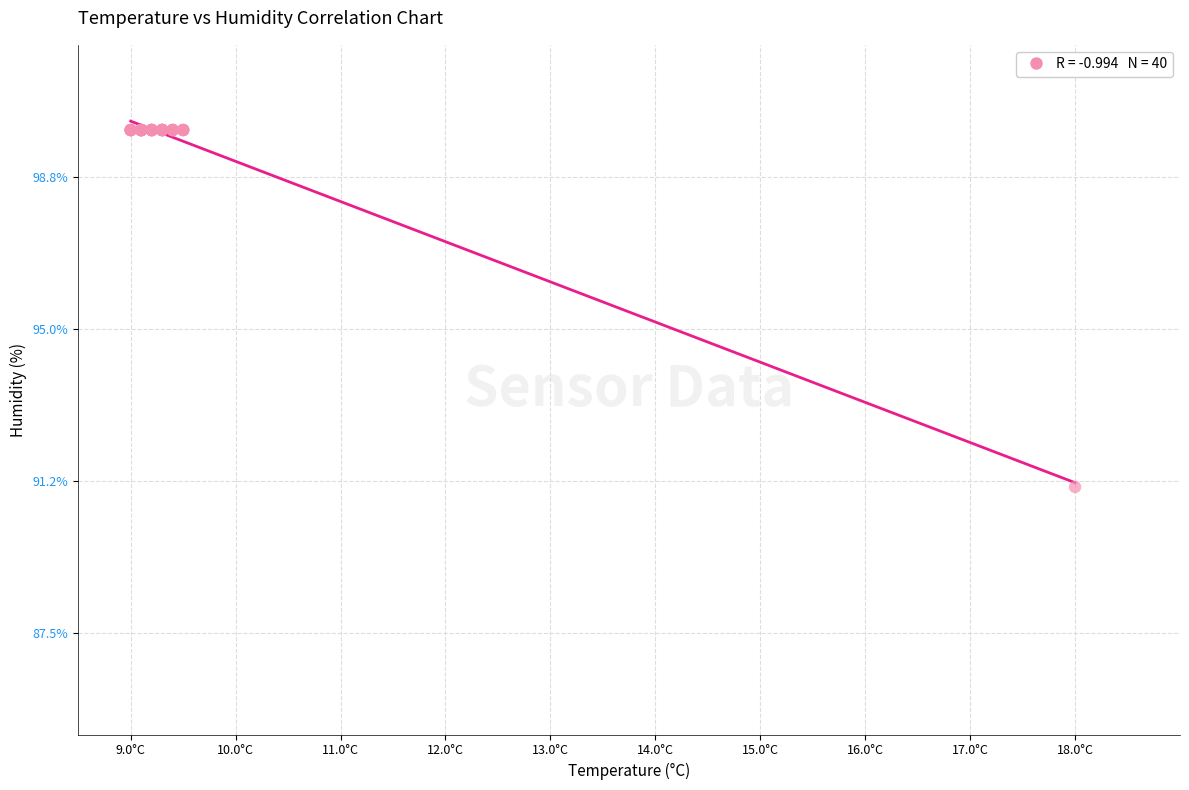

What Y value in the scatter plot is closest to 95?

91.1